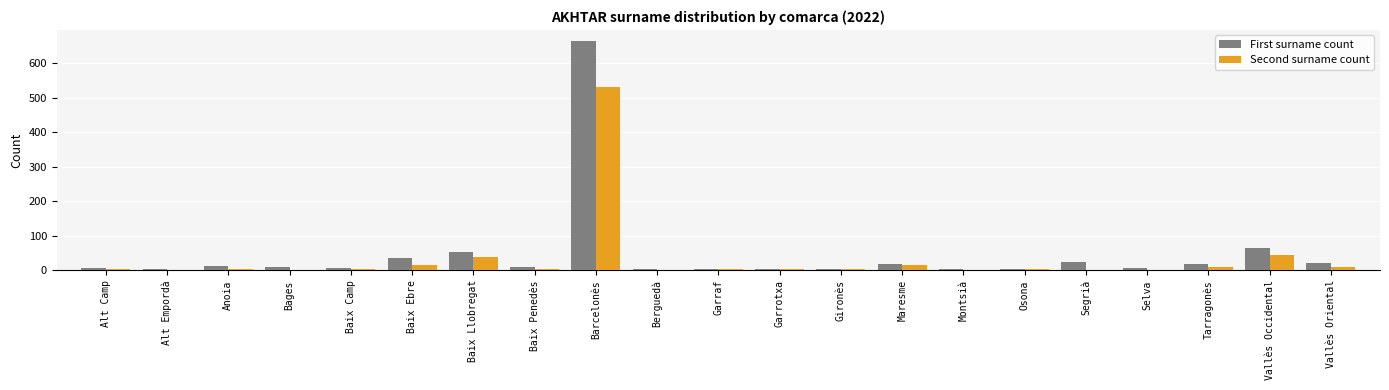

At which category is the sum across all series the highest?

Barcelonès